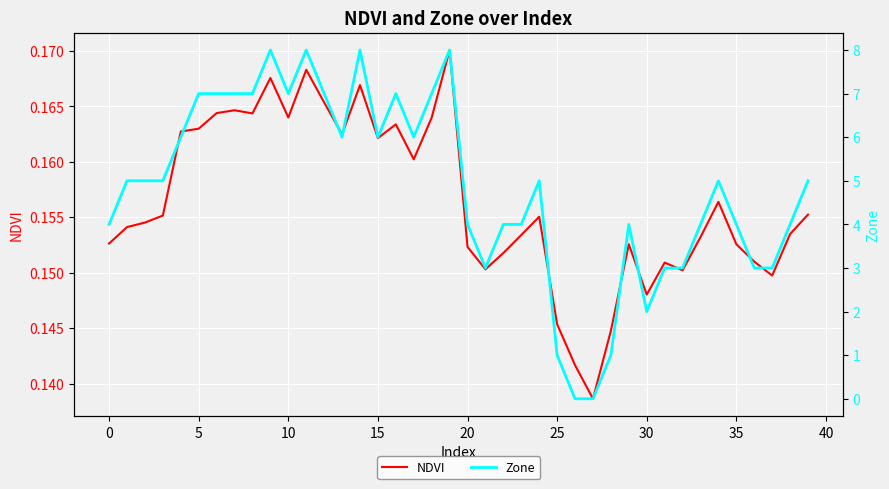

What is the value of the NDVI point at the 12th from the left?

0.2